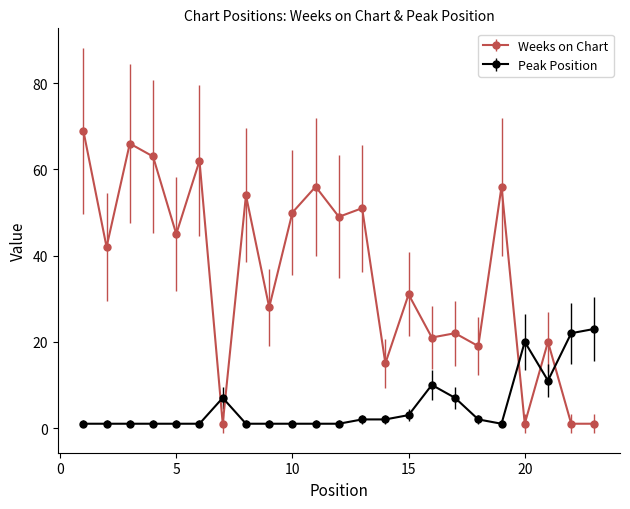

Which series ends up on top after the final intersection of Weeks on Chart and Peak Position?

Peak Position